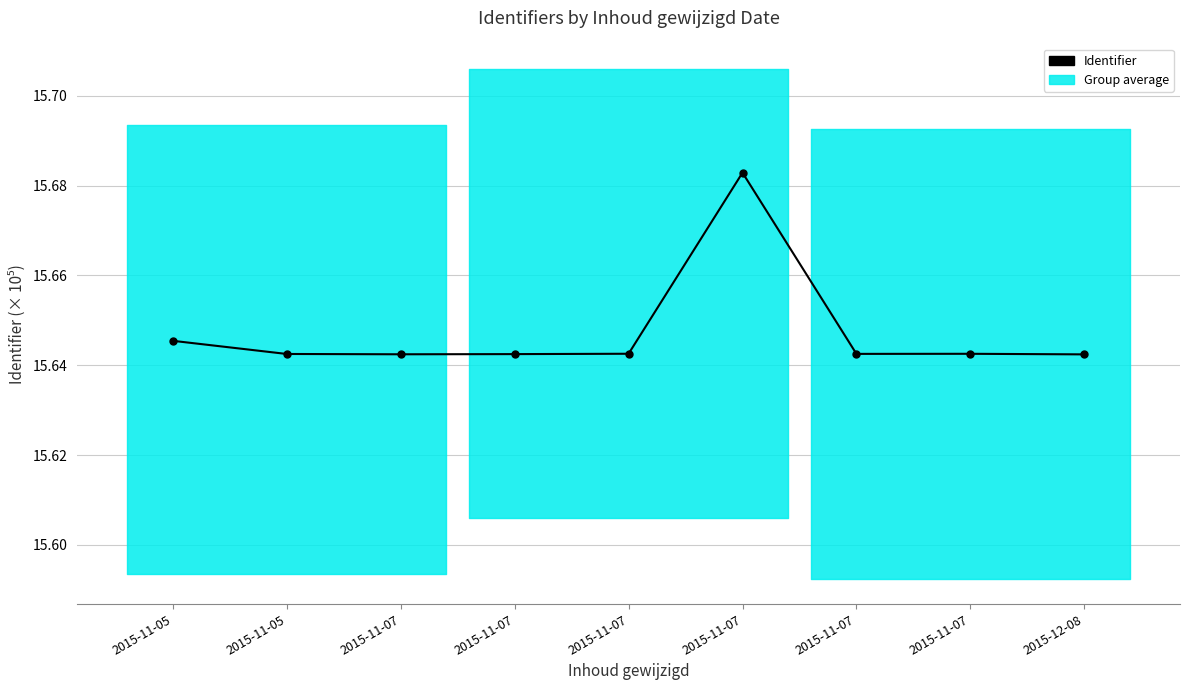

The chart shows a value of 27.8 at 2015-11-07. True or false?

False